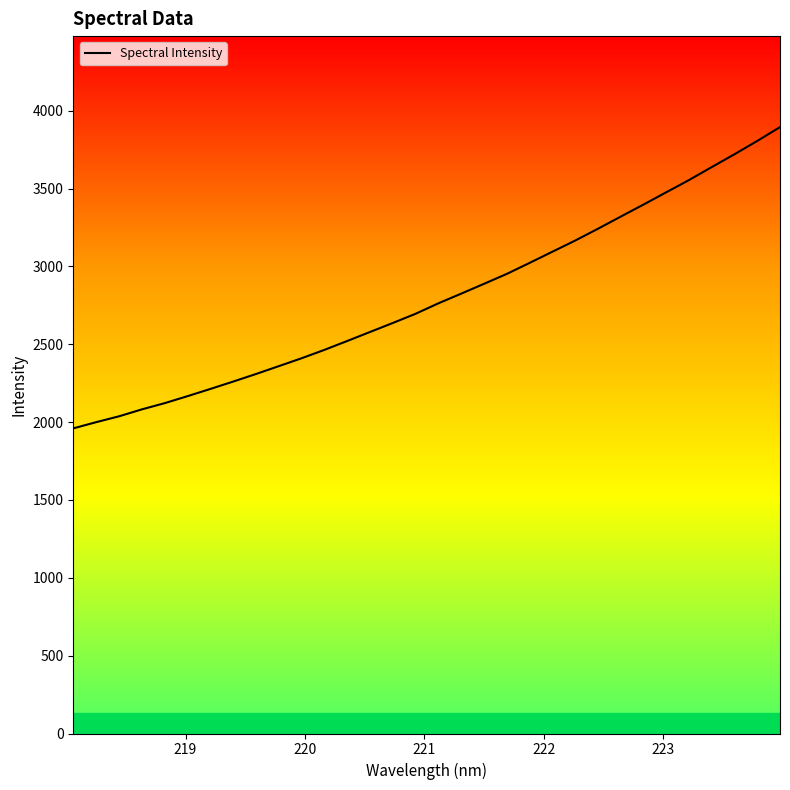

What is the difference between the maximum and minimum values?

1935.3